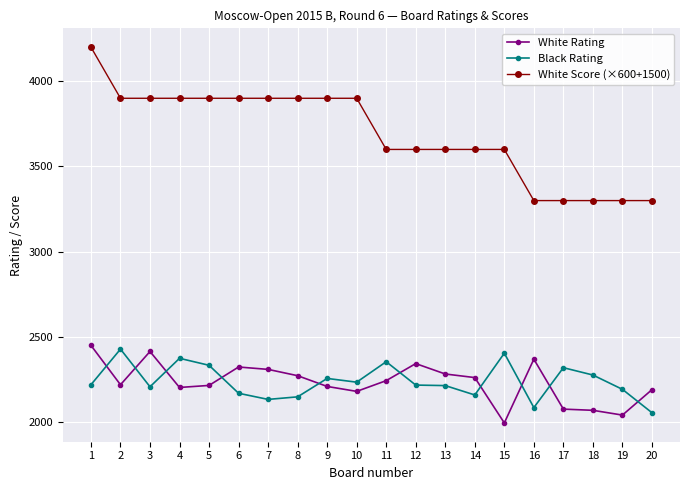

Is the value of White Score (×600+1500) at 4 greater than the value of Black Rating at 4?

Yes